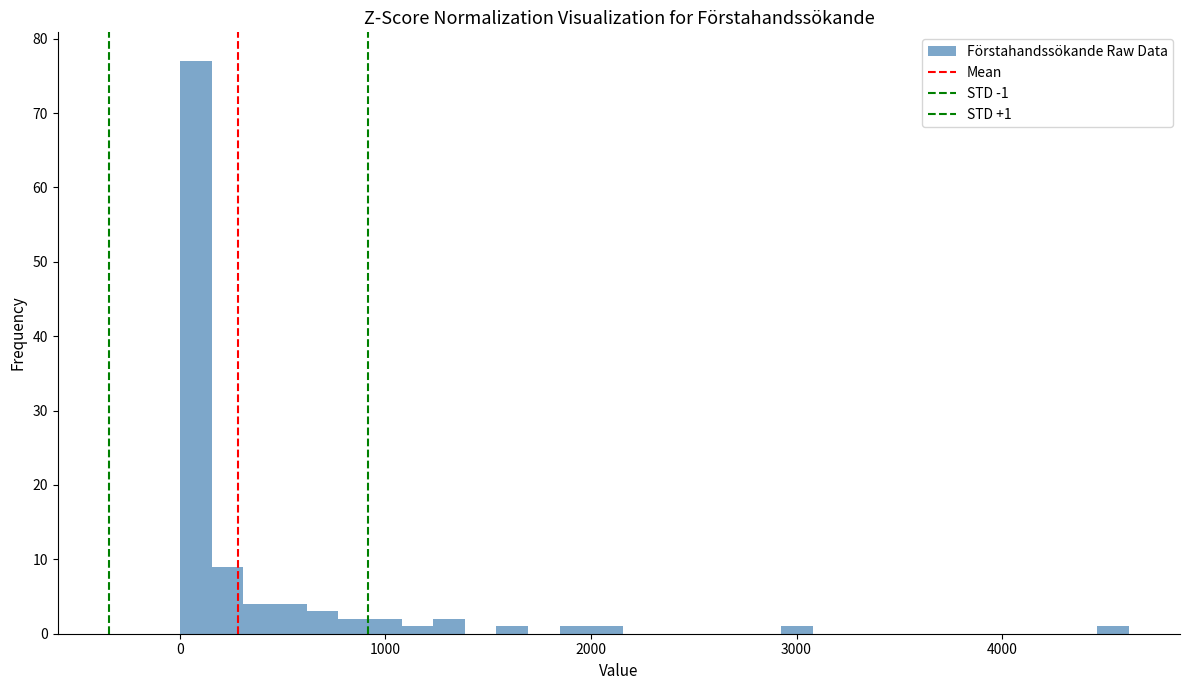

Around what value on the x-axis is the tallest bar? Give the approximate position of its centre, as read against the axis.

100